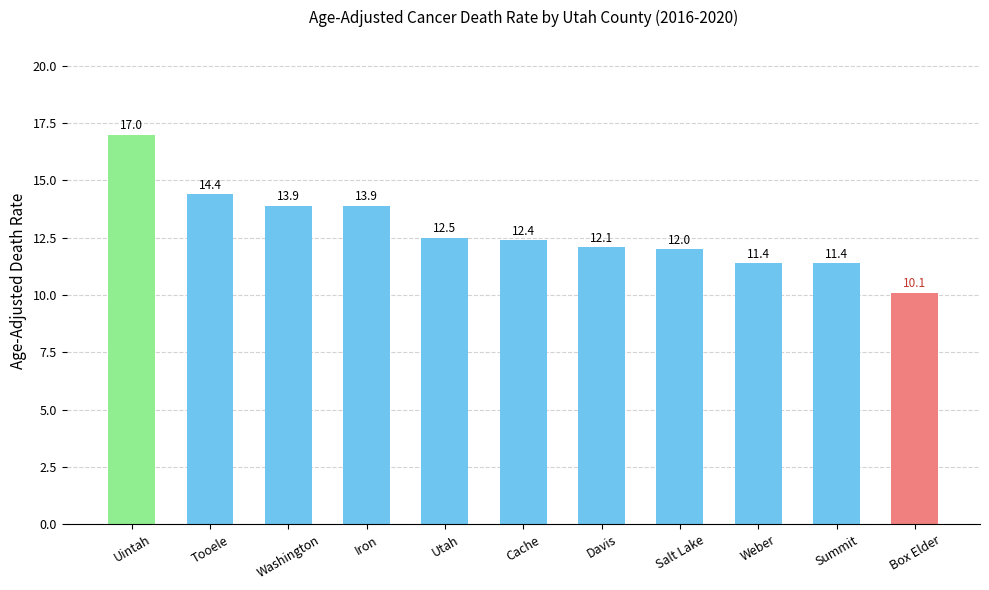

How many bars are there in total?

11